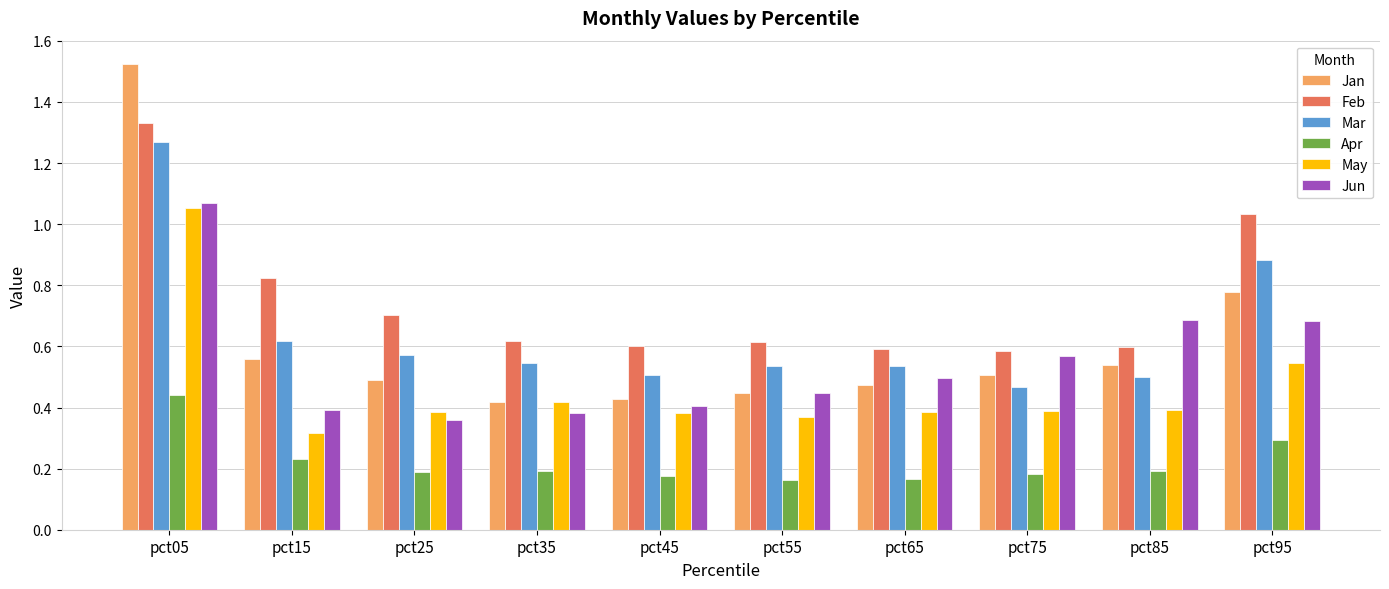

Rank the series by their maximum value, from lowest to highest.

Apr, May, Jun, Mar, Feb, Jan